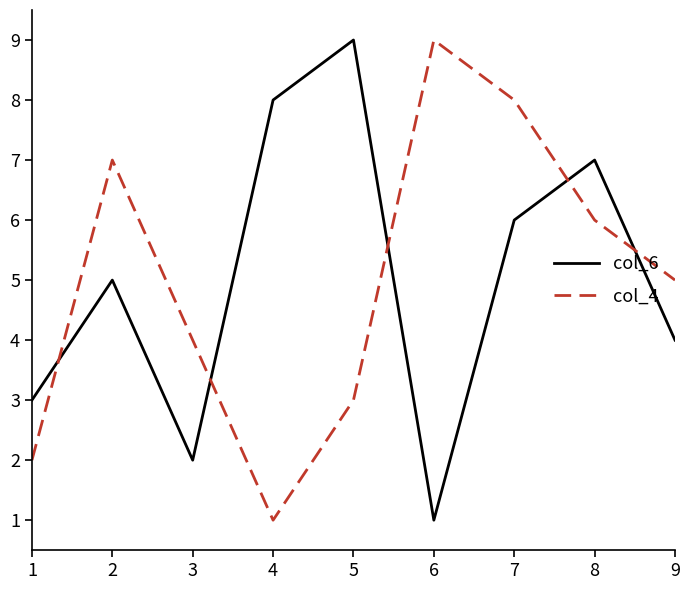

True or false: col_6 has a value of 11 at 8.

False